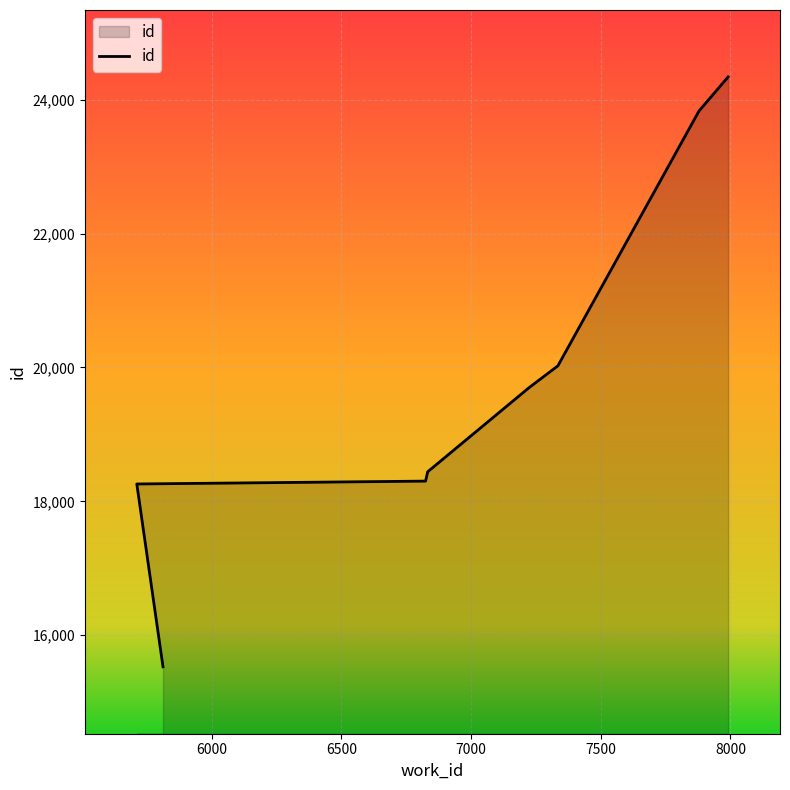

What is the sum of all values?

158429